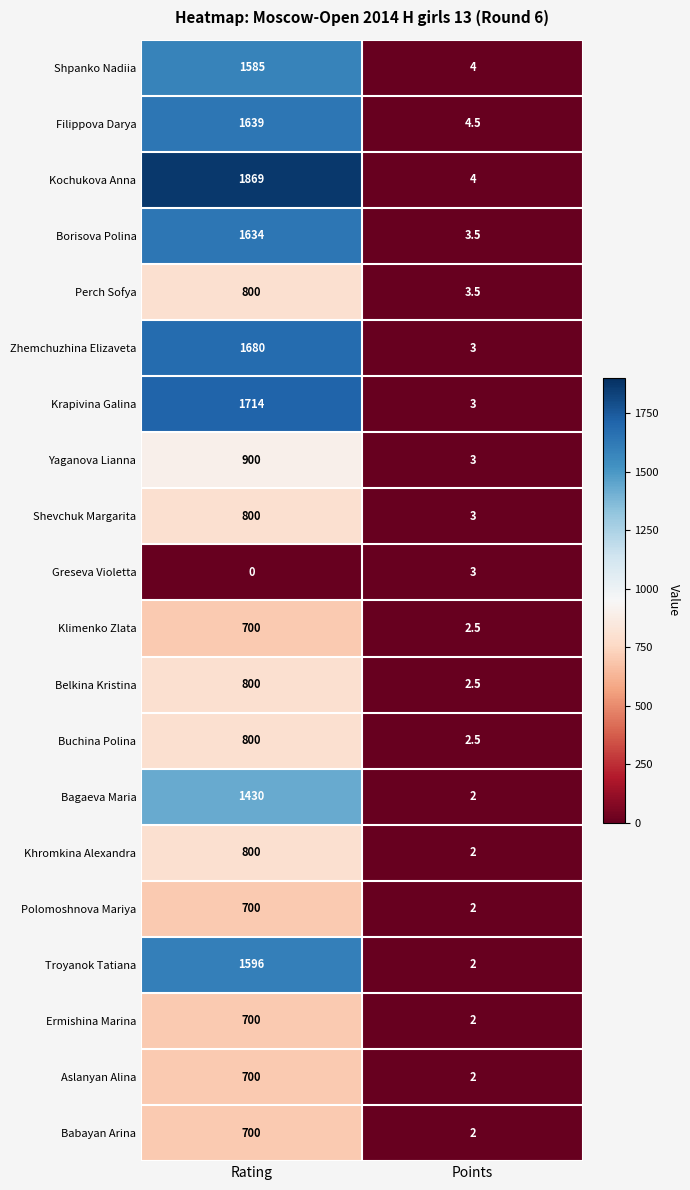

At which category does the chart reach its minimum across all series?

Rating